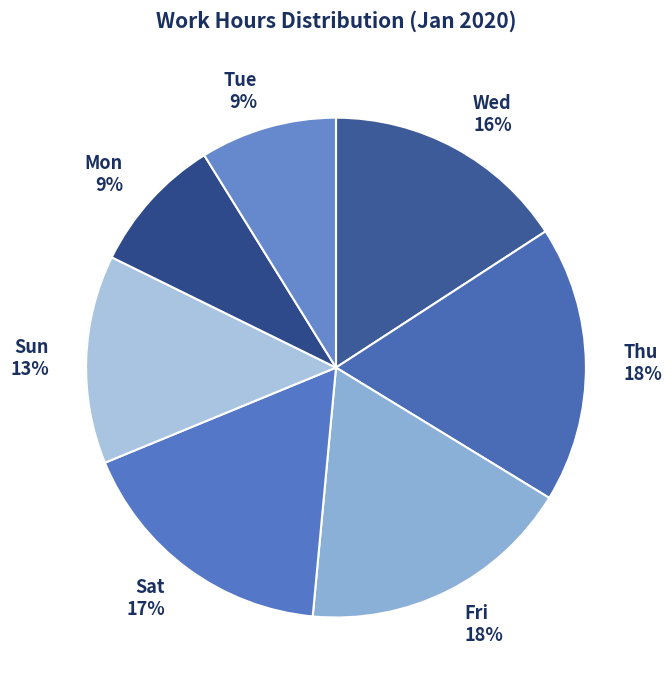

How many segments does this pie chart have?

7